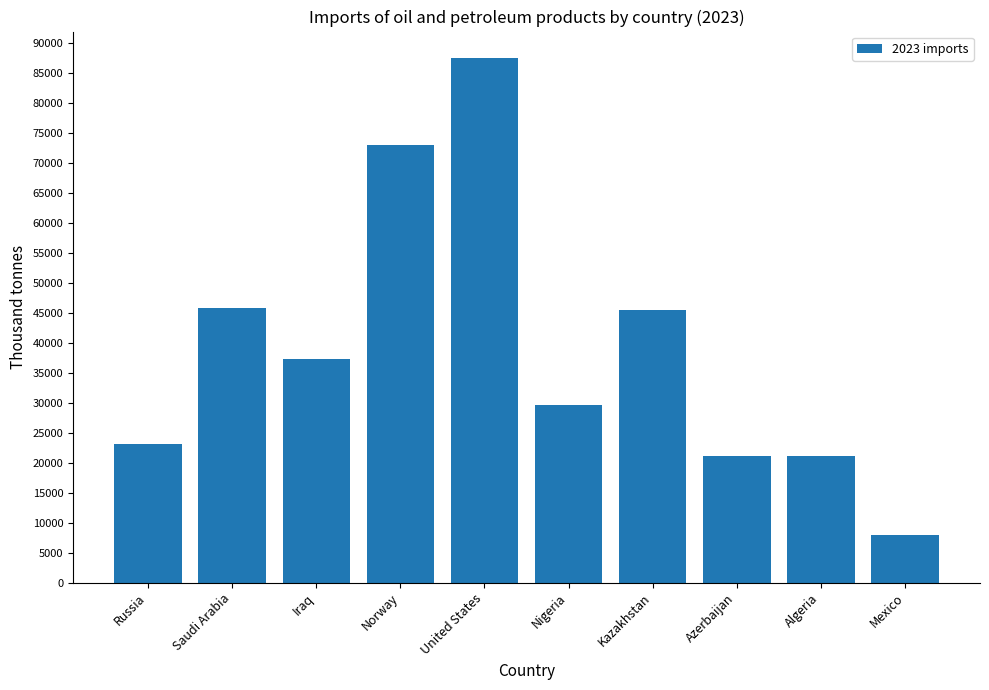

Is it true that the value at Azerbaijan is 21194.3?

True